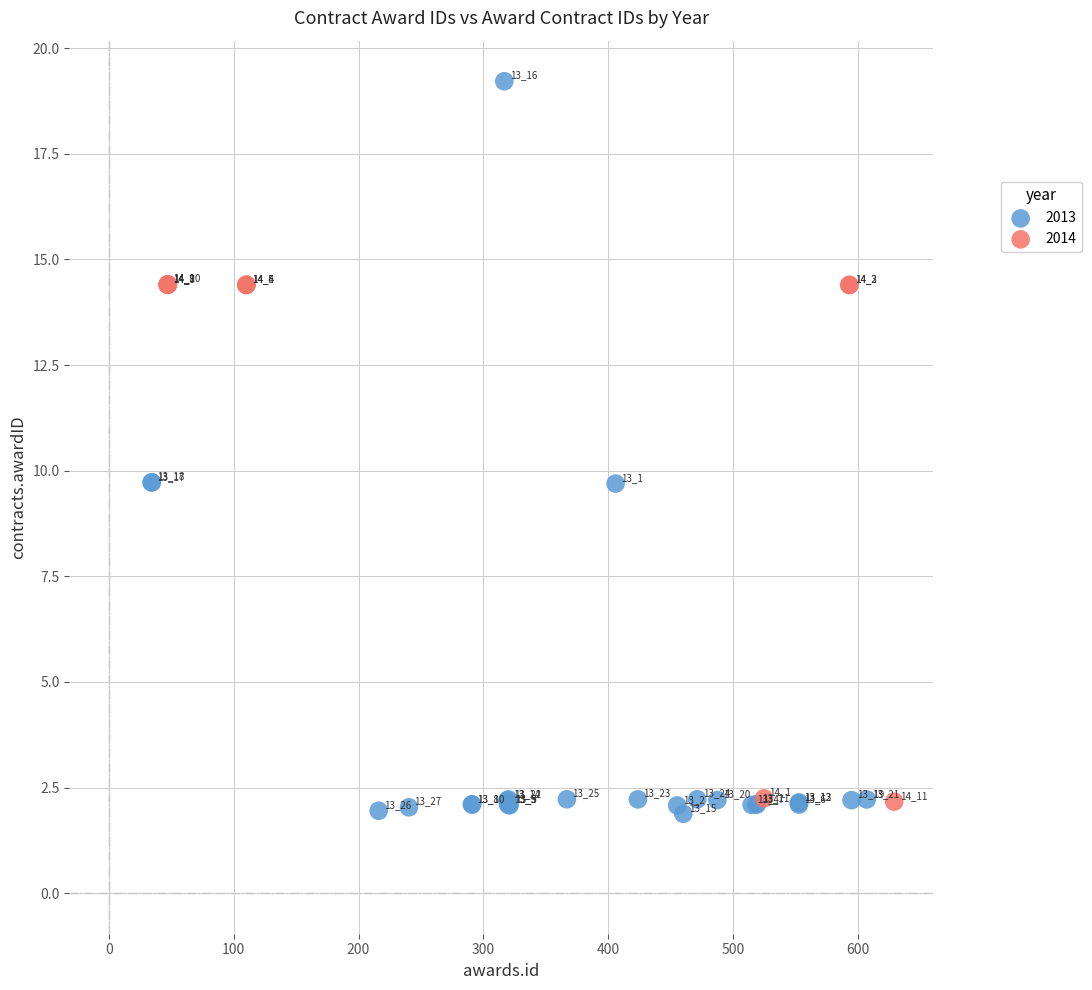

Which series has the largest Y range (max minus min)?

2013